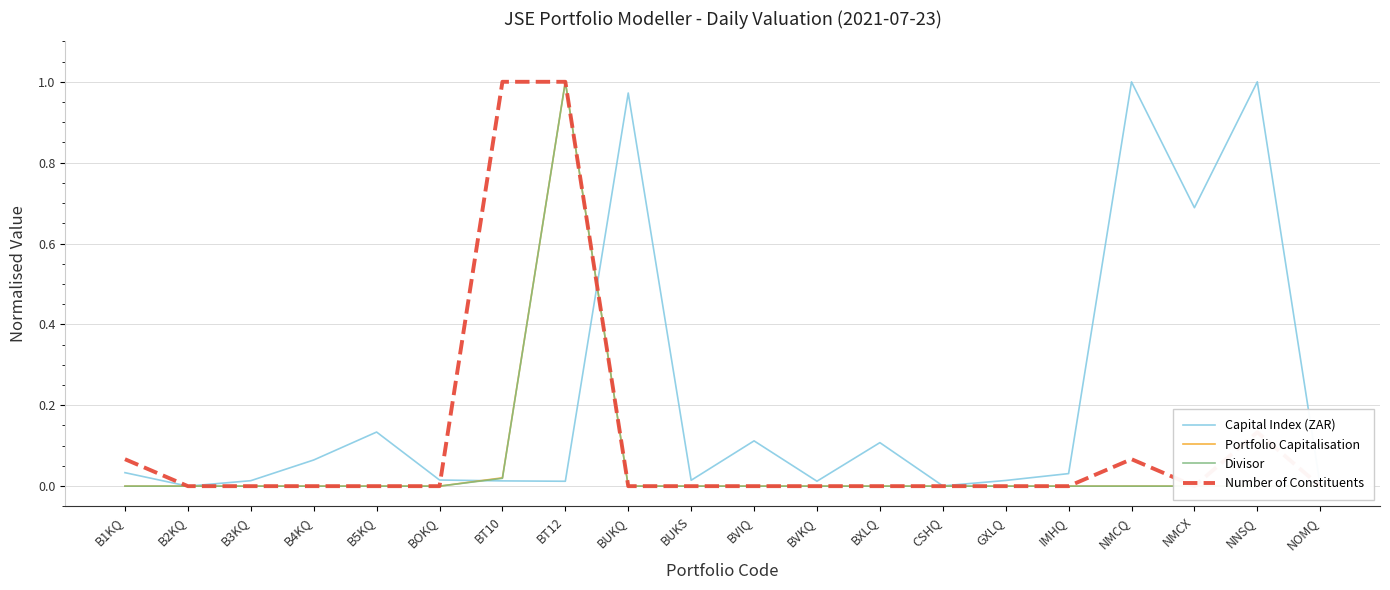

Where do Portfolio Capitalisation and Divisor first cross each other?

B1KQ and B2KQ